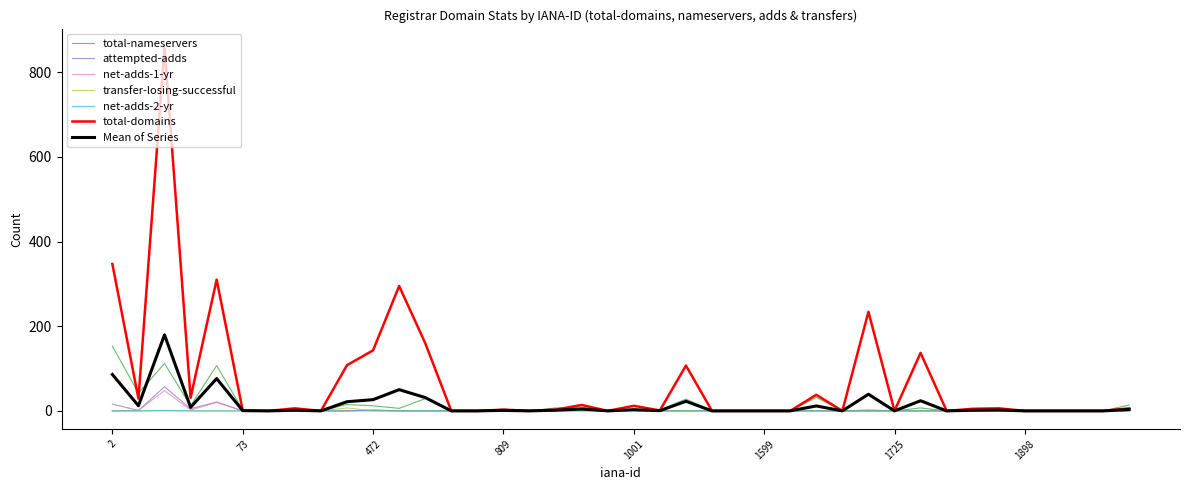

True or false: net-adds-1-yr has more than 0 points higher than both neighbors.

True